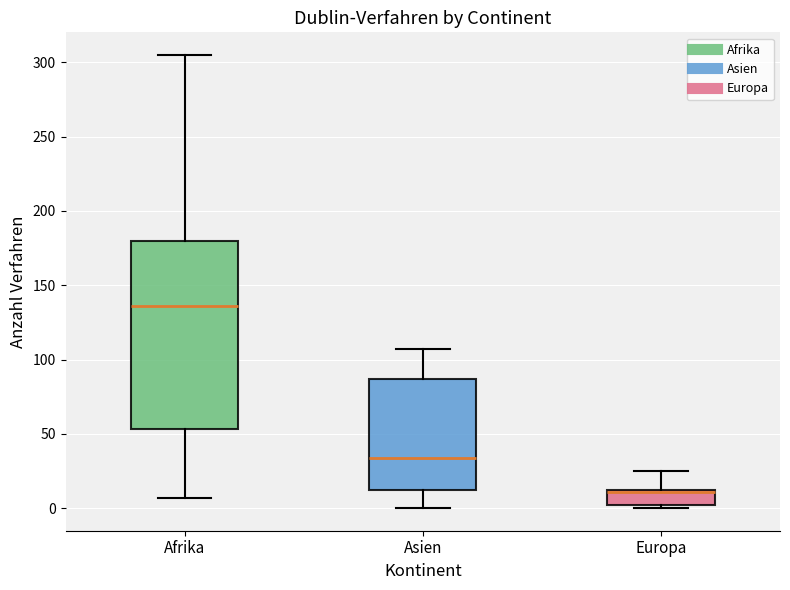

Where is the upper edge of the box for Europa on the y-axis? The values are not printed on the chart, so give them approximately, as read against the axis.

10